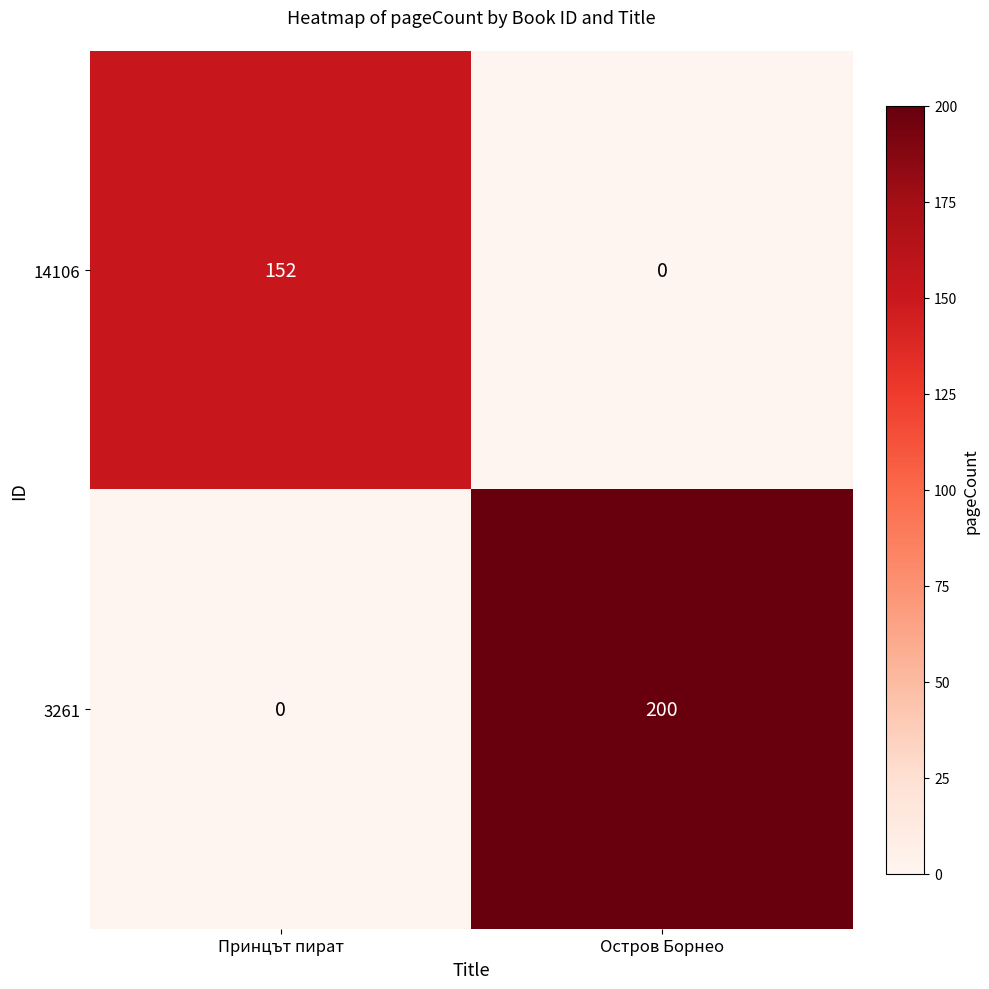

What is the total value across all series at Принцът пират?

152